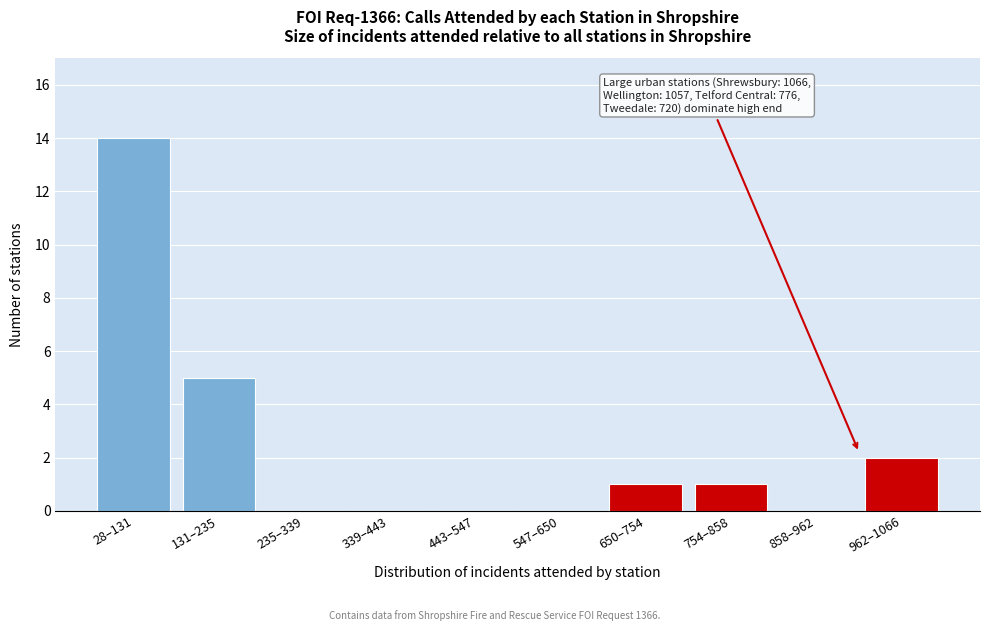

Reading left to right, what are all the values shown in this chart?

28–131=14	131–235=5	235–339=0	339–443=0	443–547=0	547–650=0	650–754=1	754–858=1	858–962=0	962–1066=2